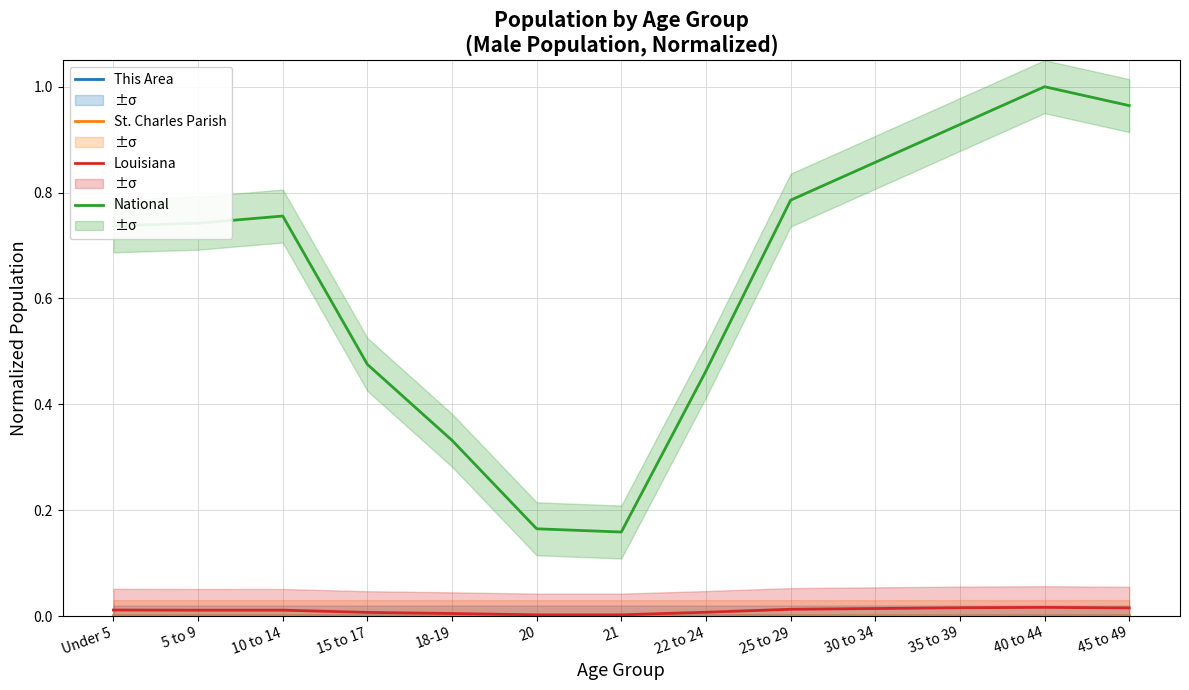

True or false: St. Charles Parish has a value of 0.0 at 40 to 44.

True